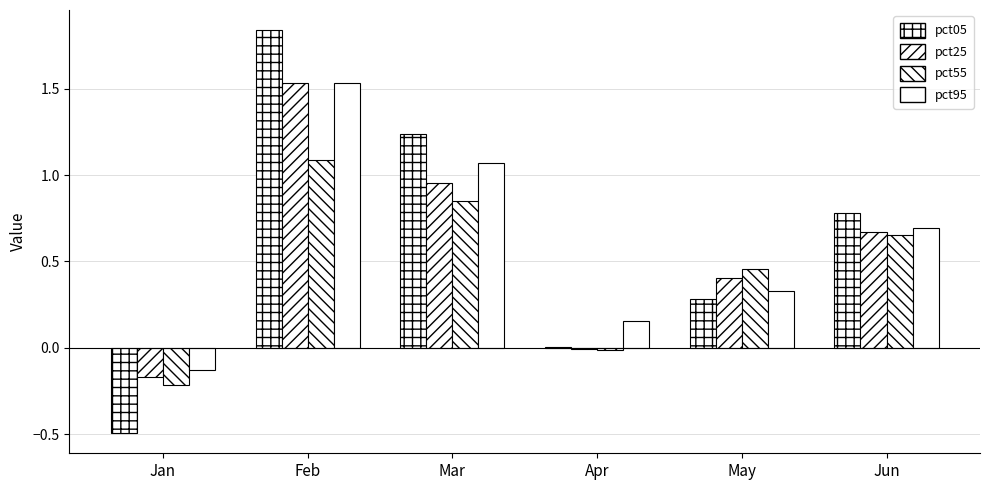

How many groups of bars are there?

6